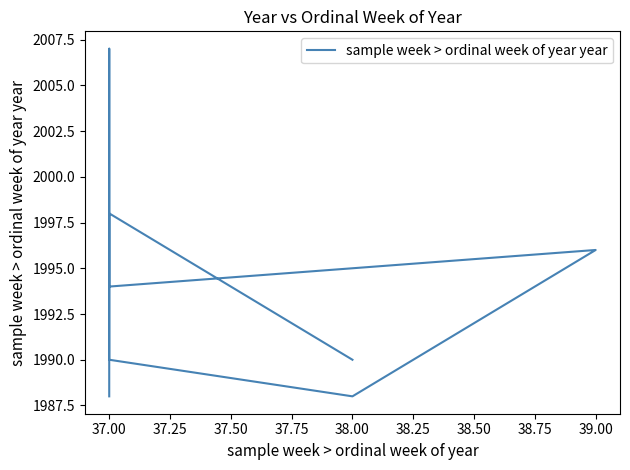

Does the chart display data point markers on the line(s)?

No